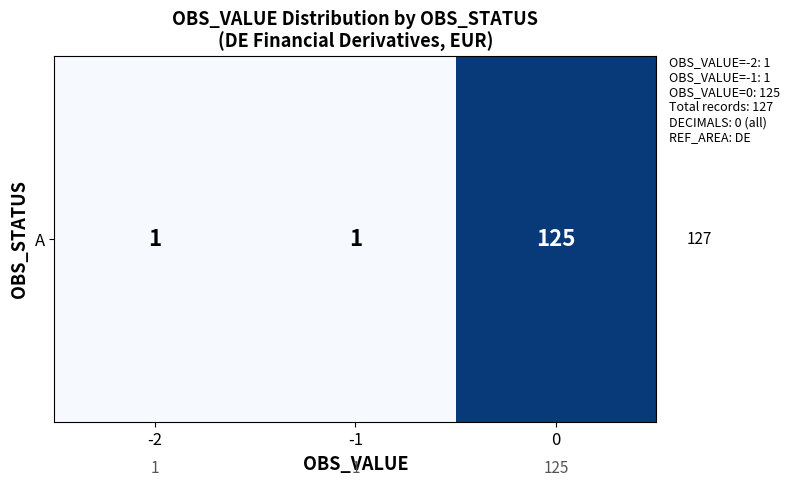

True or false: the data shows 1 at -1.

True